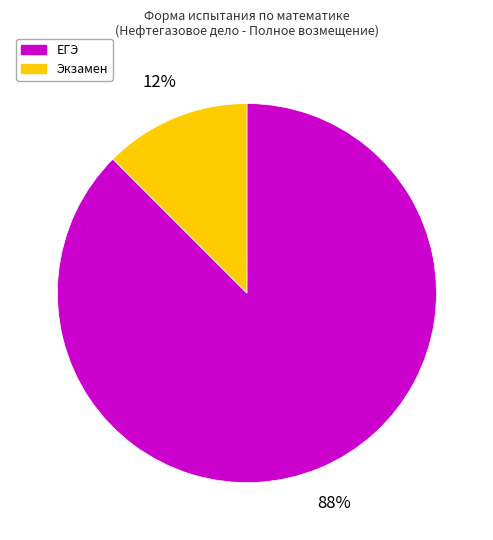

To the nearest percent, what is the average slice percentage?

50%